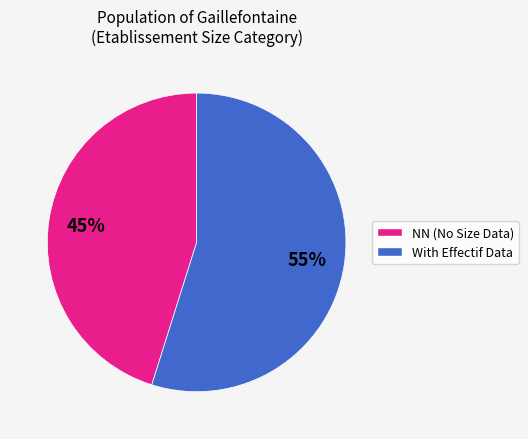

To the nearest percent, what is the average slice percentage?

50%